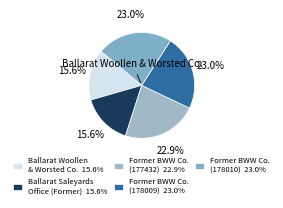

How many slices are in this pie chart?

5